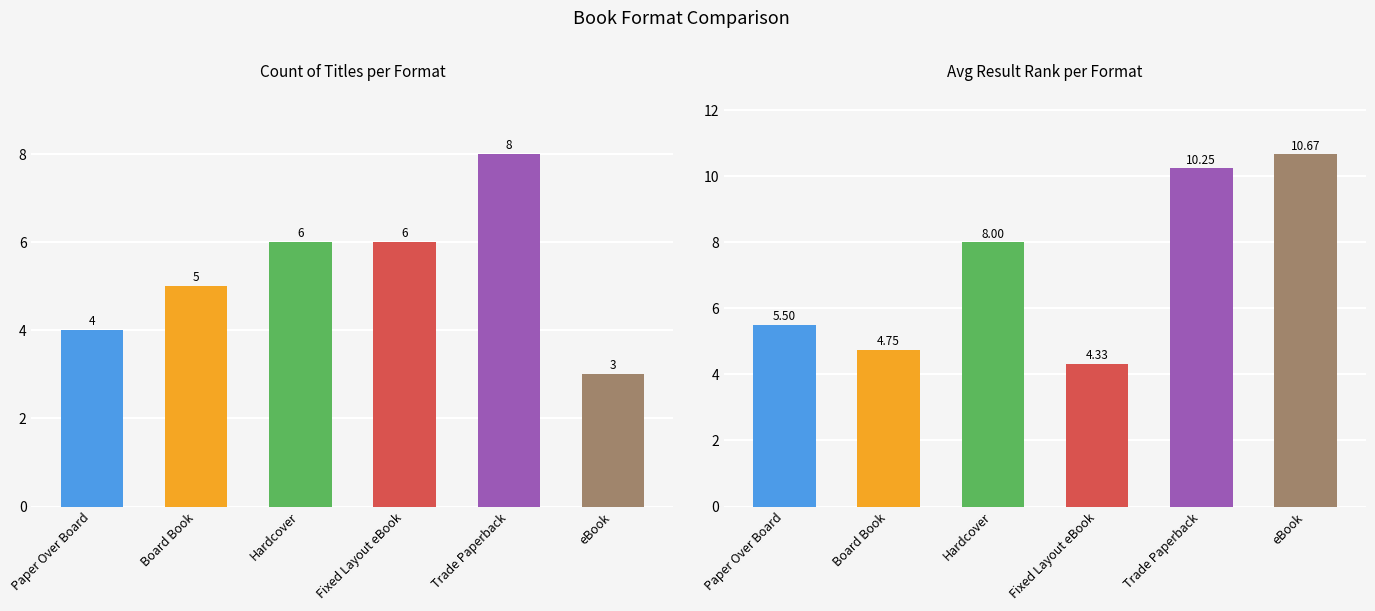

What is the difference between the maximum and second lowest values in the Count series?

4.0